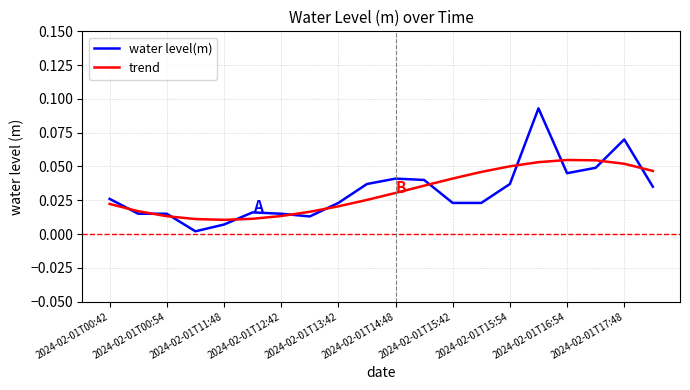

True or false: trend and water level(m) cross at least once.

True